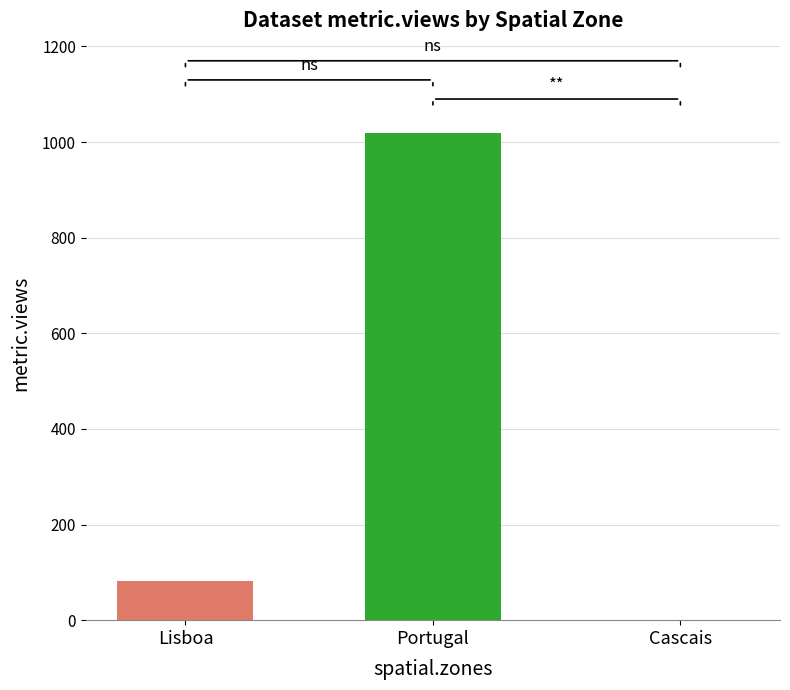

What is the sum of all values?

1102